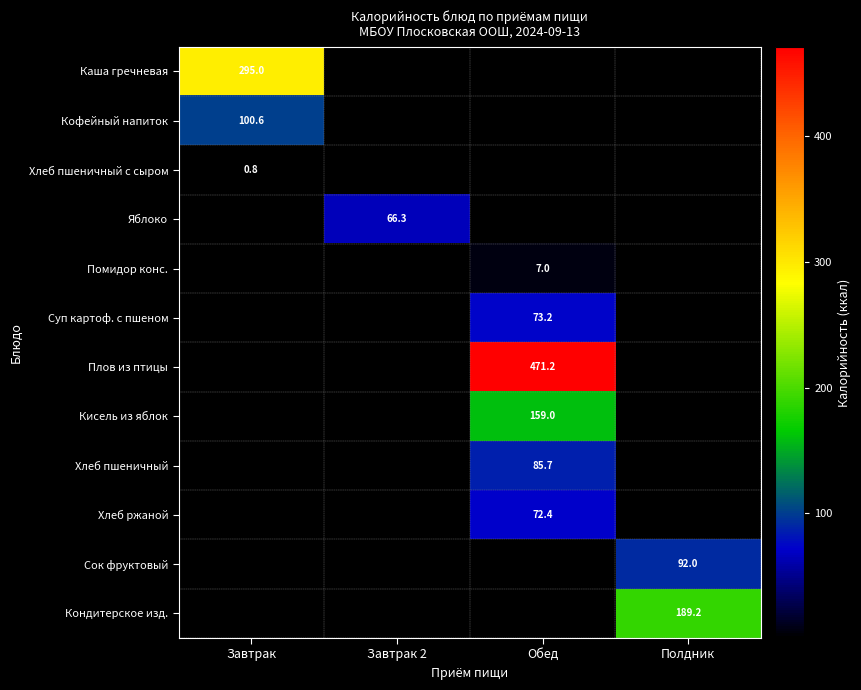

How many data points does each series have?

4